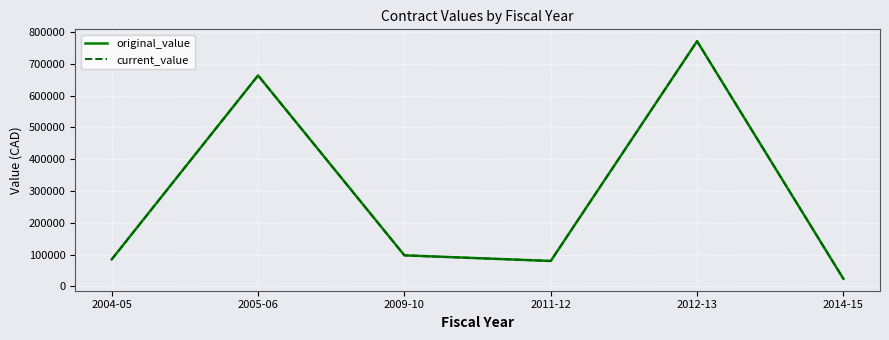

Reading right to left, list all the values displayed in this chart.

original_value: 23461.3	770718.4	79653.6	97325.0	663056.0	84800.0
current_value: 23461.3	770718.4	79653.6	97325.0	663056.0	84800.0